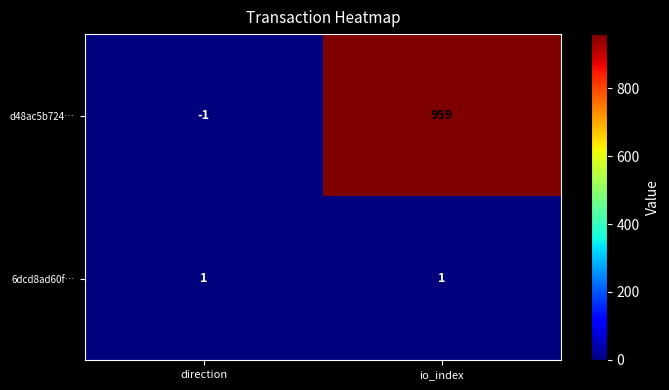

Reading left to right, list all the values displayed in this chart.

d48ac5b724…: direction=-1	io_index=959
6dcd8ad60f…: direction=1	io_index=1